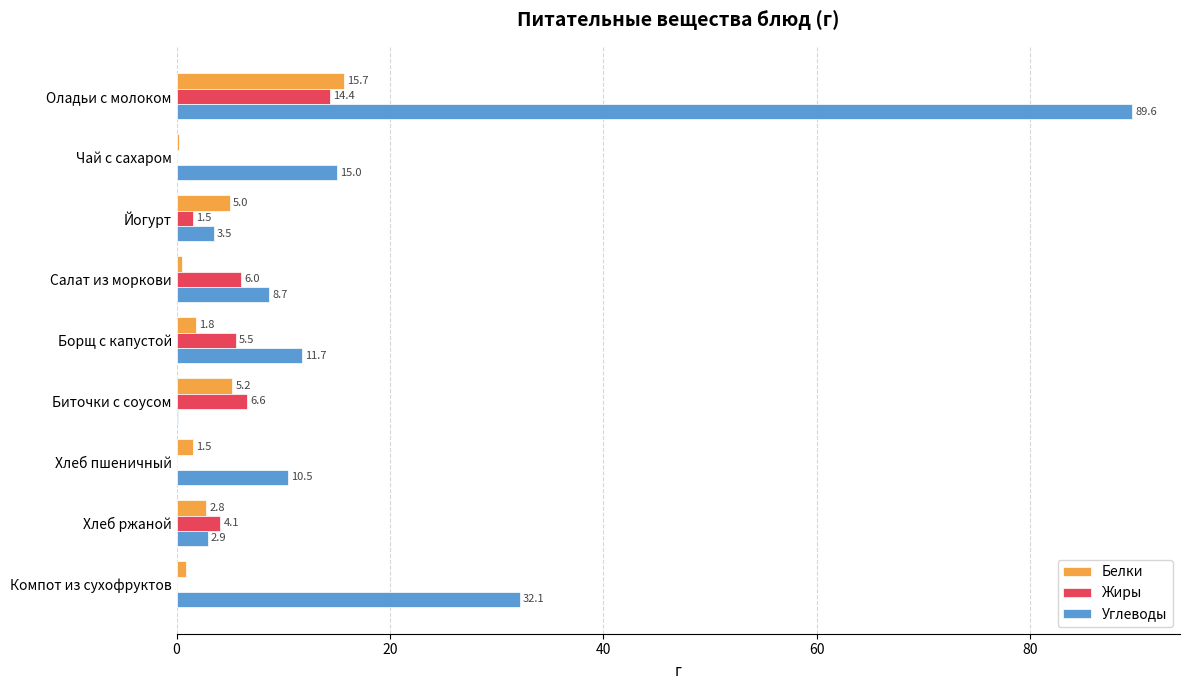

Count the number of data series in this chart.

3